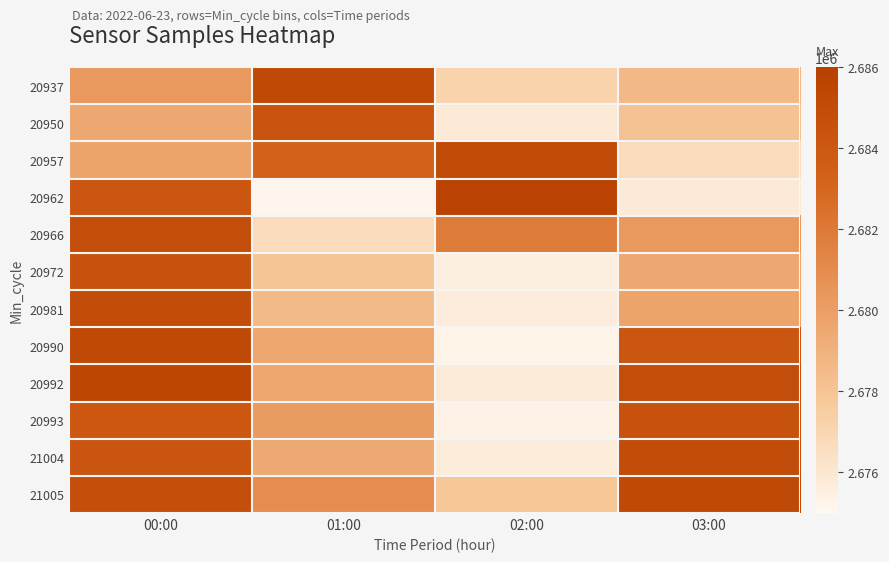

Reading right to left, list all the values displayed in this chart.

20937: 03:00=2678597	02:00=2677173	01:00=2685205	00:00=2680297
20950: 03:00=2678021	02:00=2675847	01:00=2684399	00:00=2679510
20957: 03:00=2676640	02:00=2685029	01:00=2683330	00:00=2679764
20962: 03:00=2675785	02:00=2685775	01:00=2675126	00:00=2684149
20966: 03:00=2680297	02:00=2681913	01:00=2676654	00:00=2684876
20972: 03:00=2679510	02:00=2675522	01:00=2677930	00:00=2684524
20981: 03:00=2679764	02:00=2675687	01:00=2678532	00:00=2684949
20990: 03:00=2684149	02:00=2675272	01:00=2679557	00:00=2685186
20992: 03:00=2684876	02:00=2675746	01:00=2679575	00:00=2685468
20993: 03:00=2684524	02:00=2675370	01:00=2680171	00:00=2684100
21004: 03:00=2684949	02:00=2675716	01:00=2679449	00:00=2684200
21005: 03:00=2685186	02:00=2677799	01:00=2680969	00:00=2684759